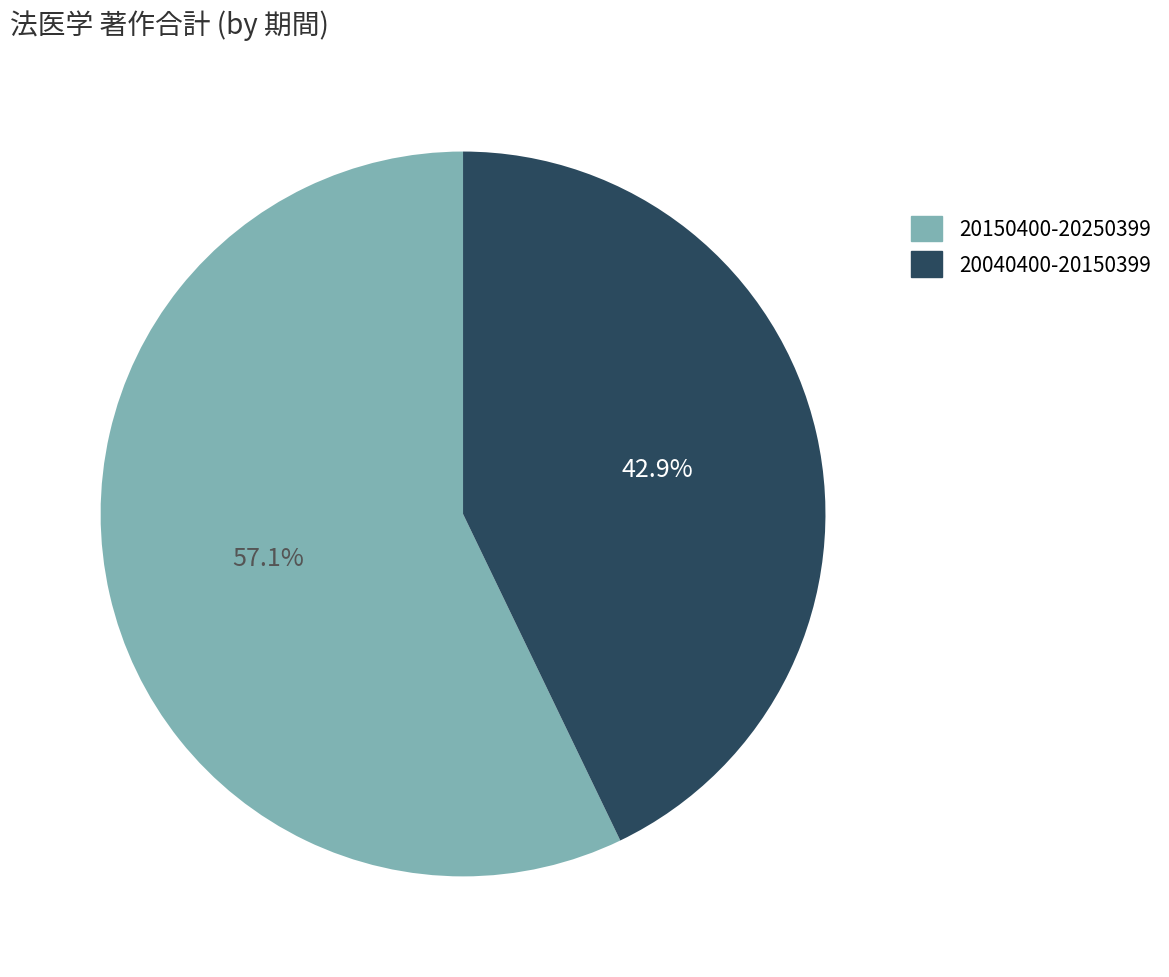

To the nearest percent, what is the combined percentage of 20040400-20150399 and 20150400-20250399?

100%